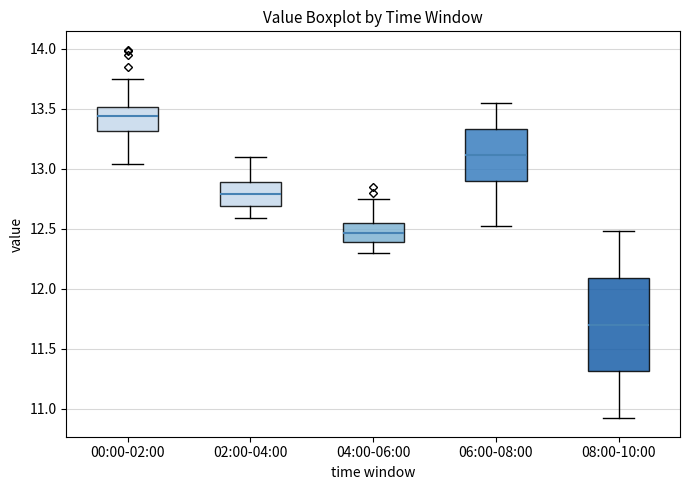

Which box has the lowest median line?

08:00-10:00